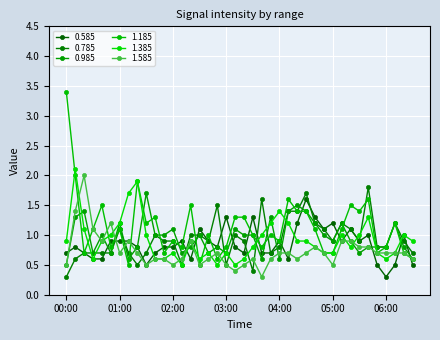

What is the sum of all 0.785 values?

37.4